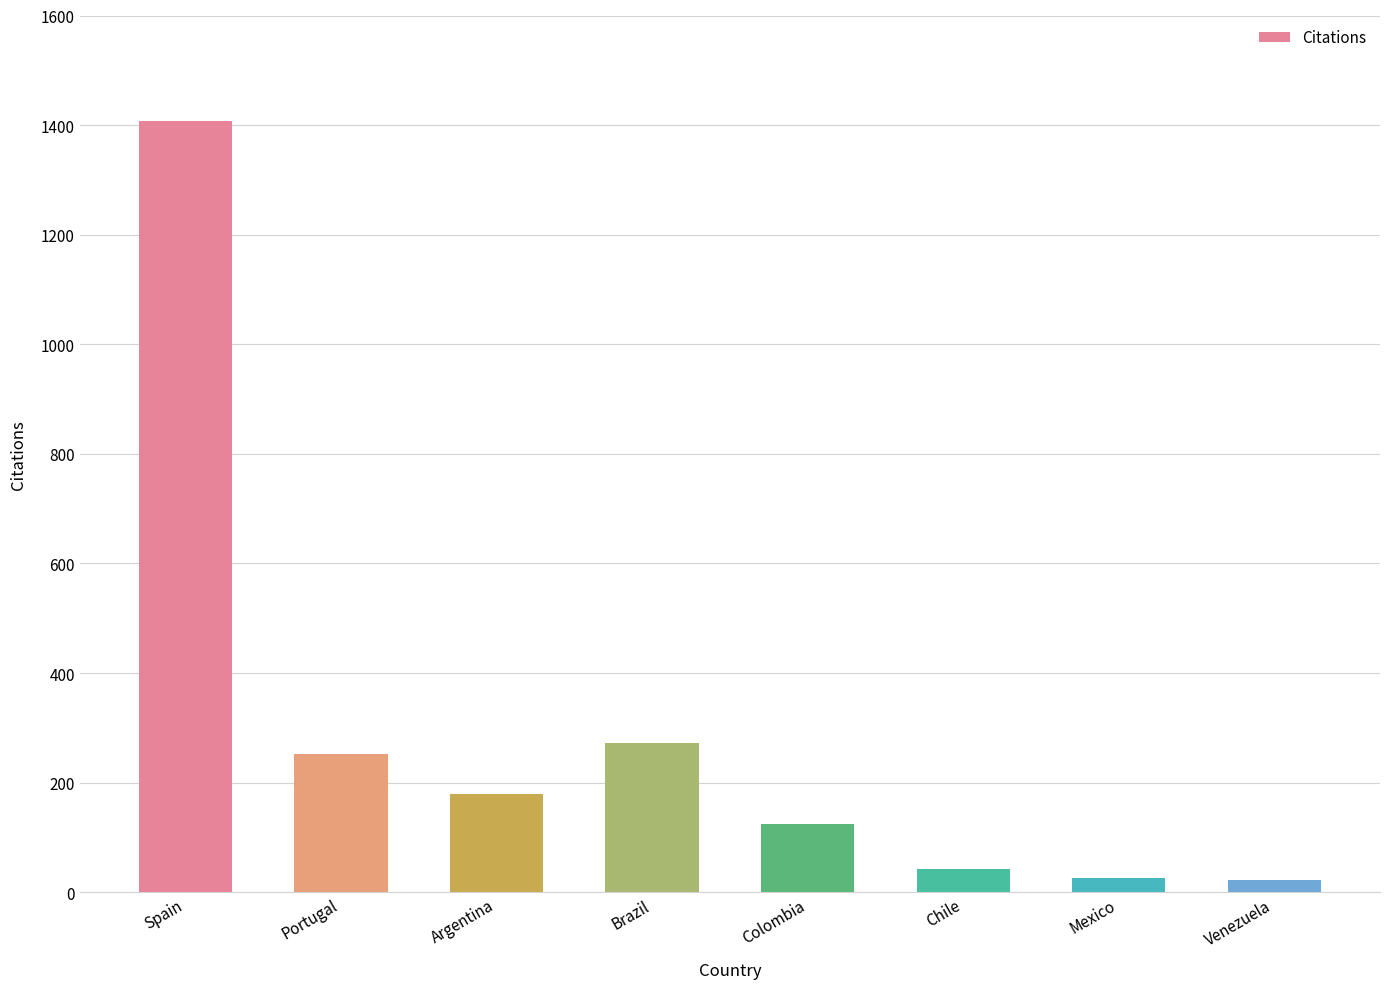

What is the label of the 4th bar from the left?

Brazil